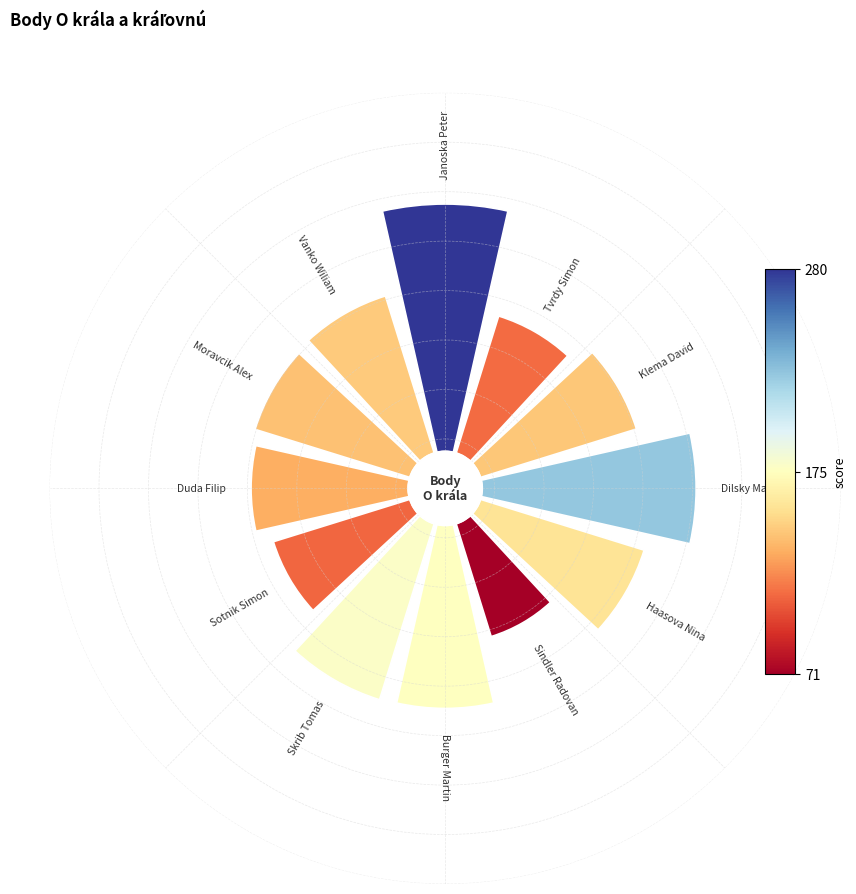

How many slices are in this pie chart?

12